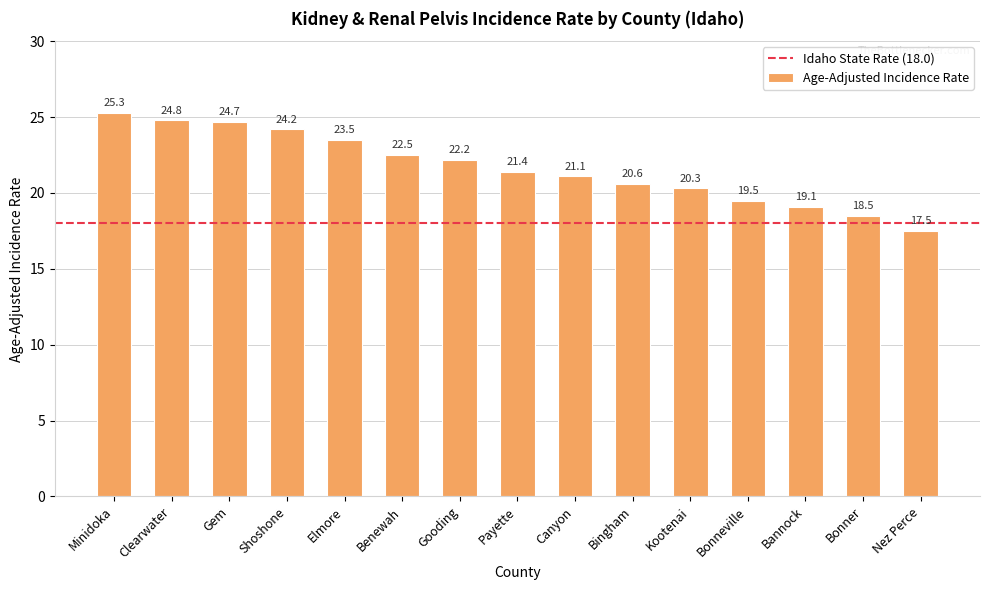

Which category has the highest value across all series?

Minidoka